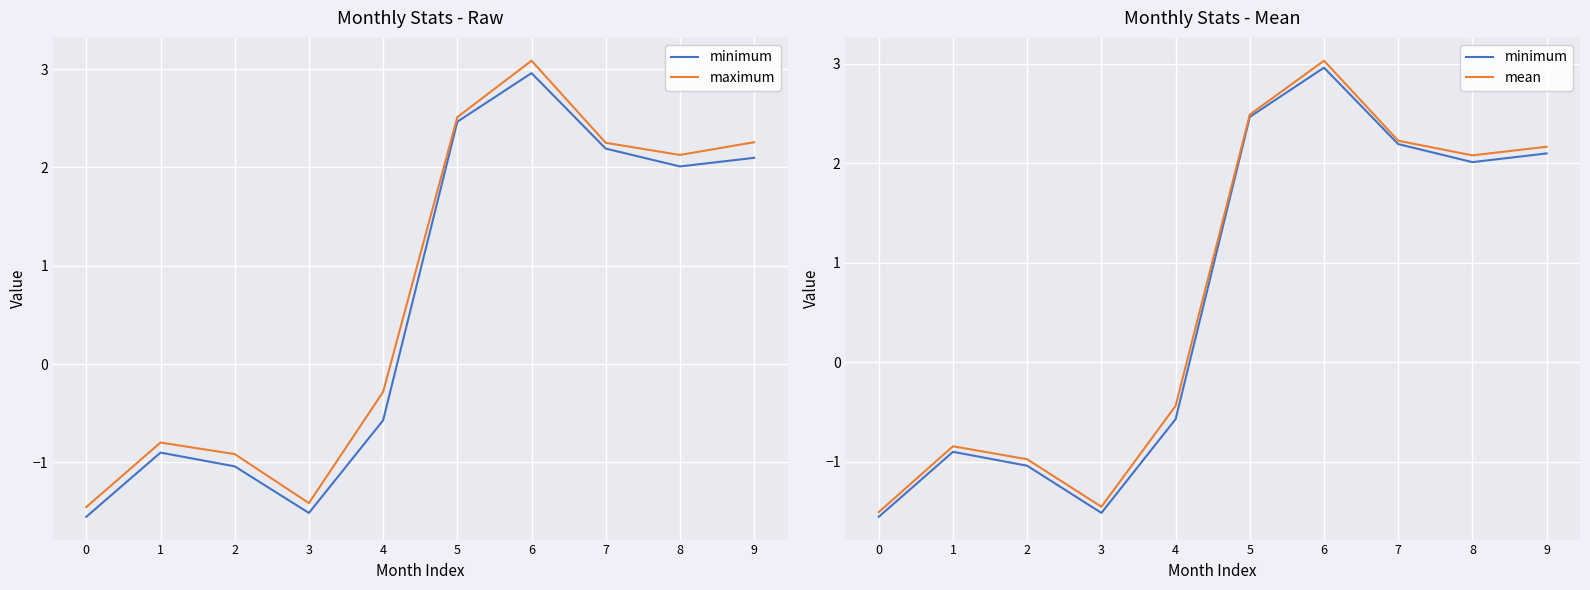

True or false: maximum has more than 0 points higher than both neighbors.

True